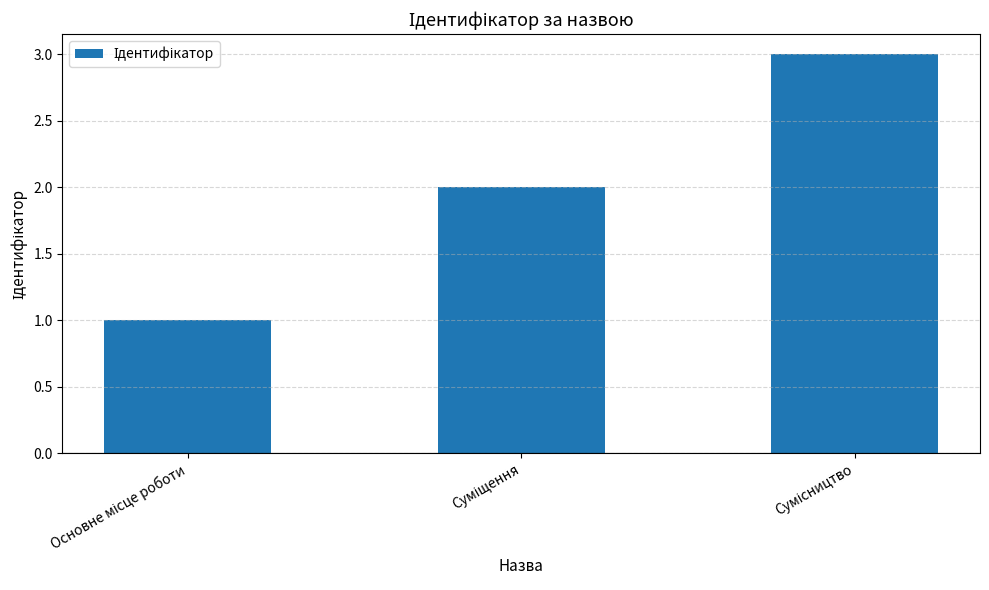

What is the maximum value shown in the chart?

3